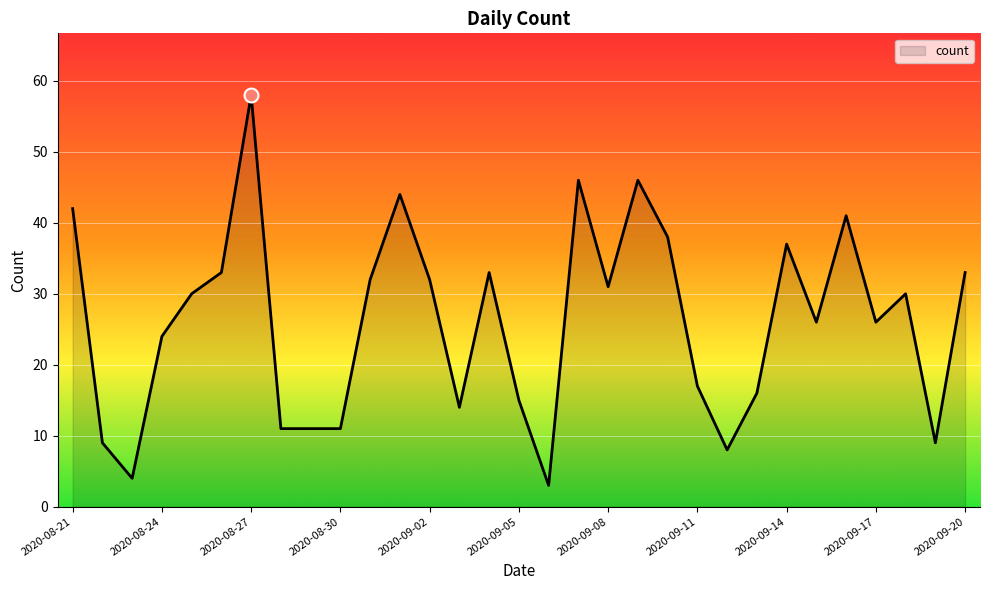

What is the maximum value shown in the chart?

58